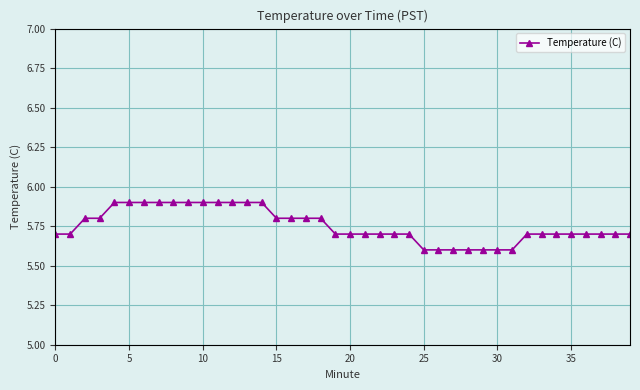

Does the chart have visible grid lines?

Yes